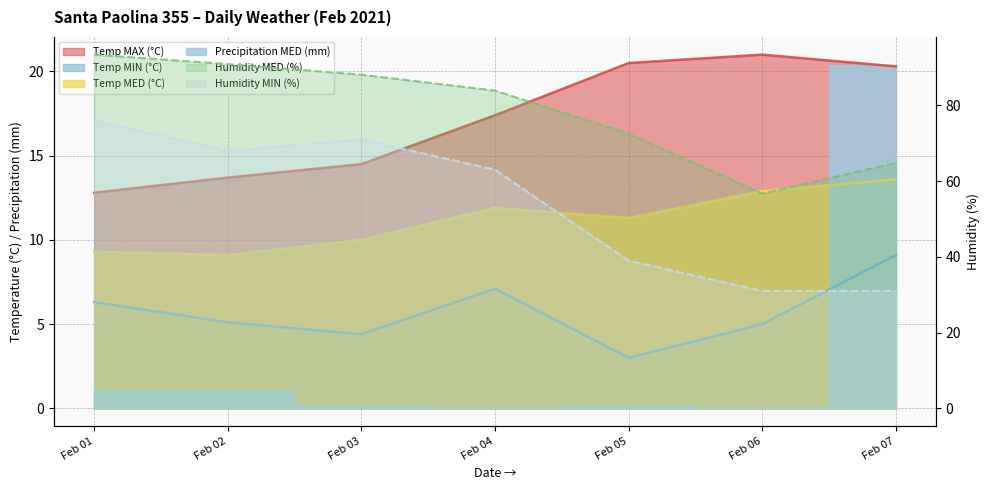

Is it true that Humidity MIN (%) equals 40.7 at Feb 04?

False